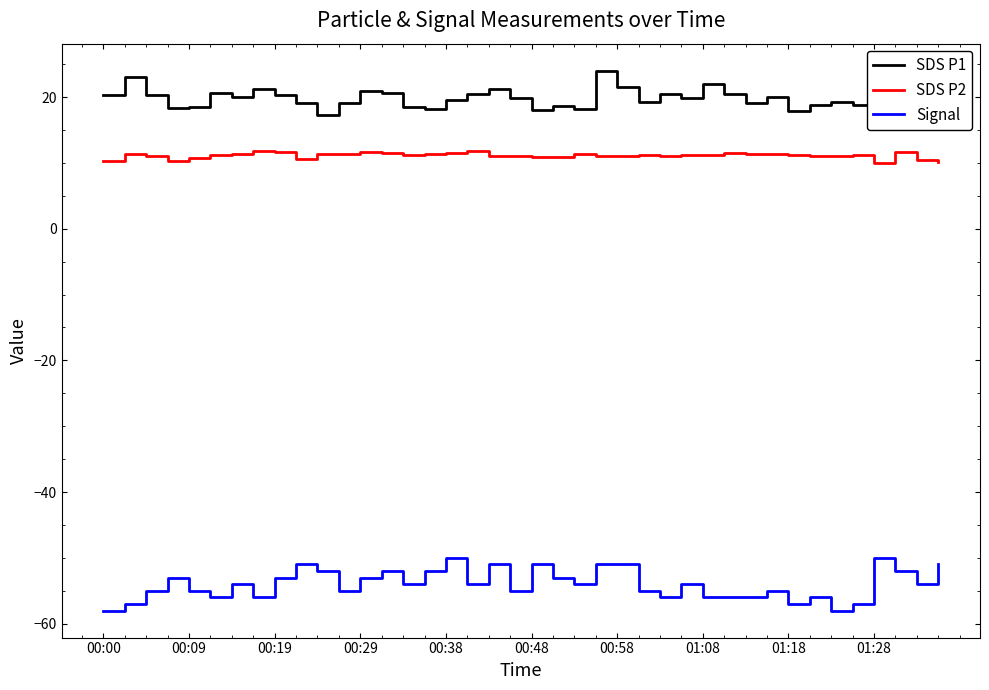

How many categories are shown in the chart?

40